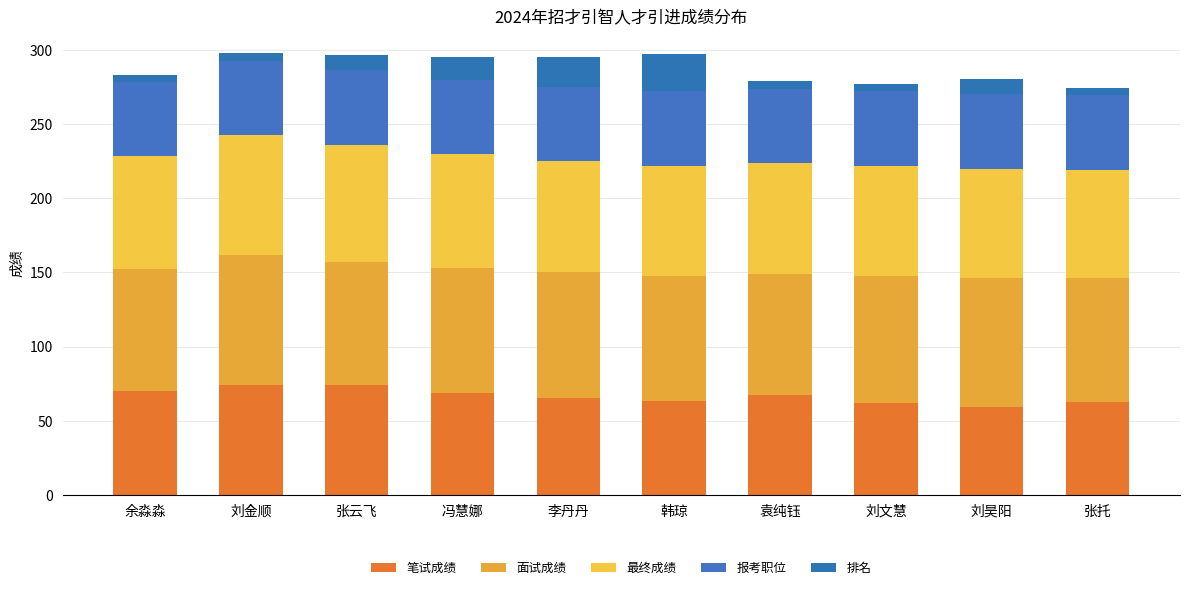

Does the chart contain any negative values?

No